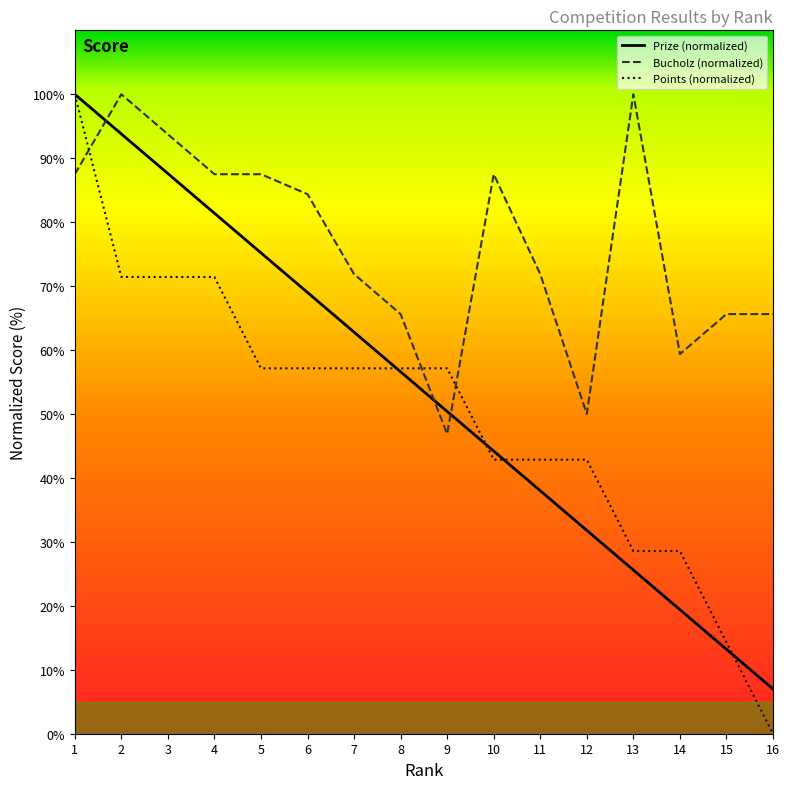

Is it true that Bucholz equals 59.4 at 14?

True